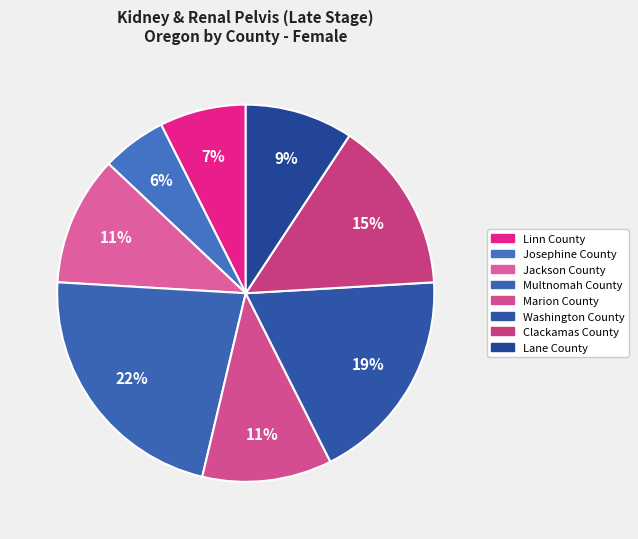

What is the total percentage of Linn County and Marion County?

18.5%